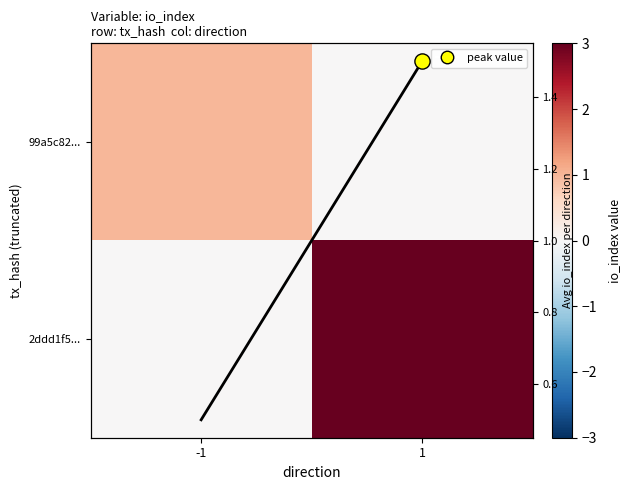

How many 2ddd1f5... values are between 0 and 3?

2